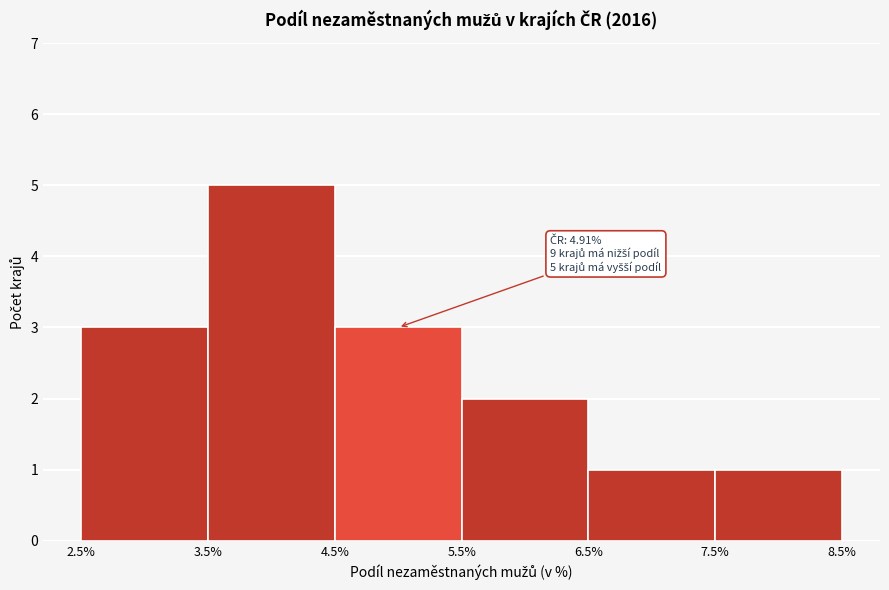

Which range on the x-axis has the tallest bar?

3.5% to 4.5%